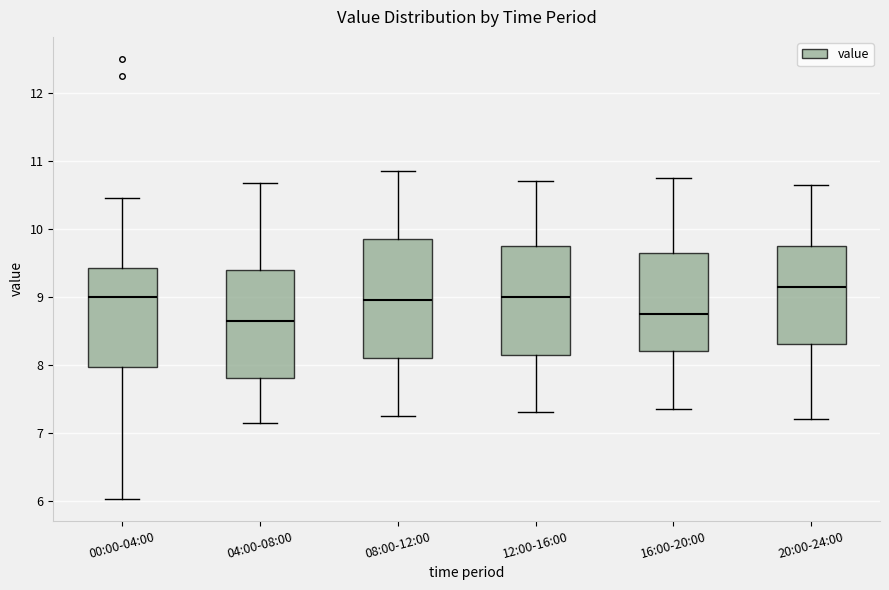

Reading left to right, read every box against the y-axis: the position of its median line, the range the box covers, and the ends of its whiskers. The values are not printed on the chart, so give them approximately, as read against the axis.

00:00-04:00: median 9.0, box 8.0 to 9.4, whiskers 6.0 to 10.5
04:00-08:00: median 8.7, box 7.8 to 9.4, whiskers 7.2 to 10.7
08:00-12:00: median 9.0, box 8.1 to 9.9, whiskers 7.3 to 10.9
12:00-16:00: median 9.0, box 8.2 to 9.8, whiskers 7.3 to 10.7
16:00-20:00: median 8.8, box 8.2 to 9.7, whiskers 7.4 to 10.8
20:00-24:00: median 9.2, box 8.3 to 9.8, whiskers 7.2 to 10.7